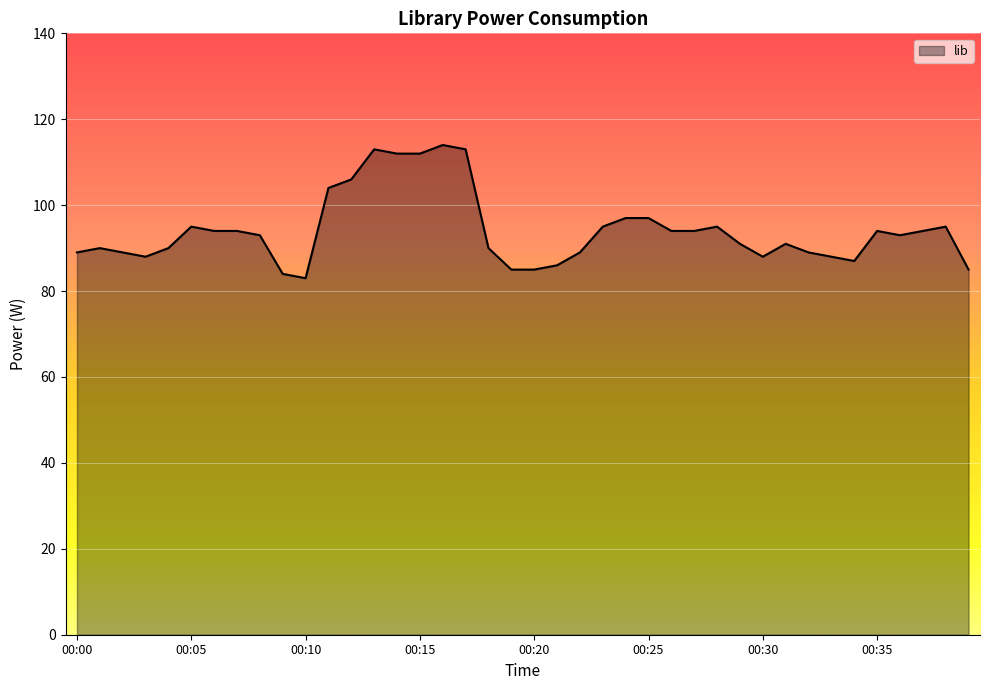

What is the greatest value displayed?

114